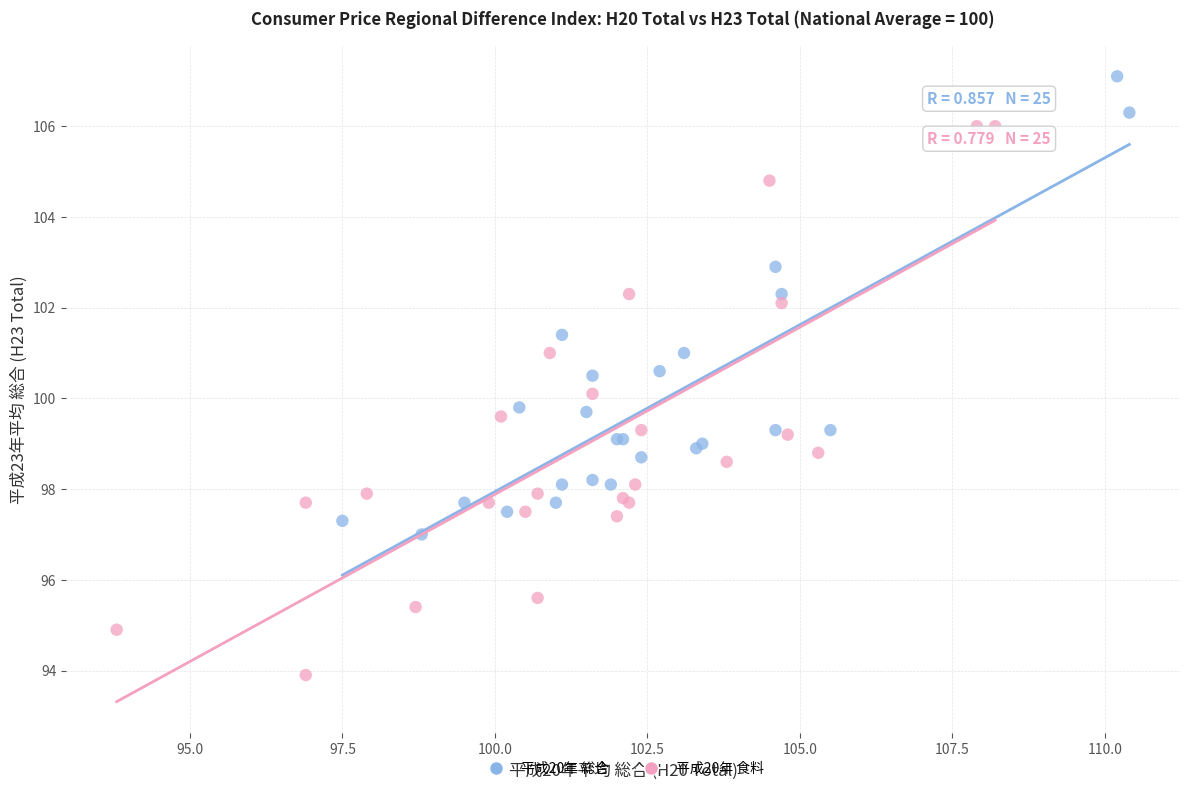

Which series has the widest spread of Y values?

平成20年 食料